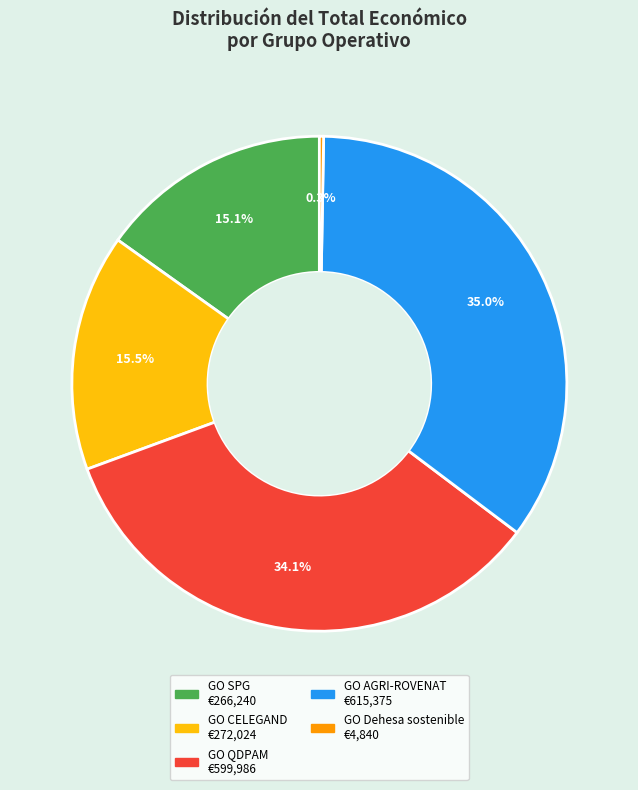

Is there any slice that represents more than half of the pie?

No